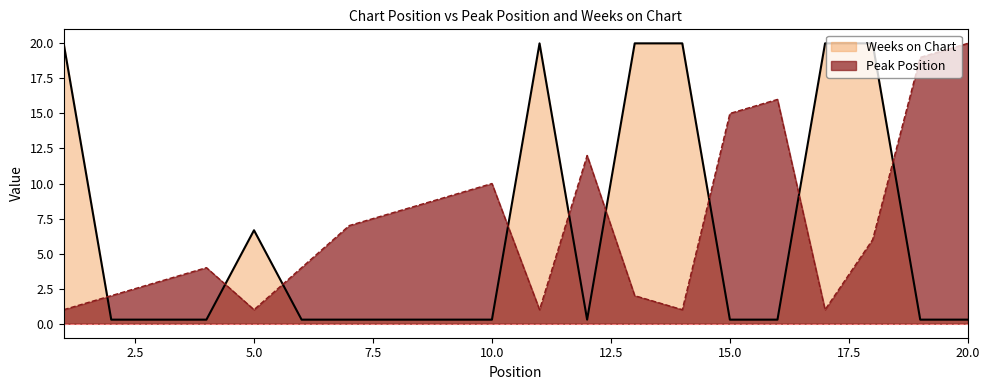

Reading left to right, list all the values displayed in this chart.

Peak Position: 1=1.0	2=2.0	3=3.0	4=4.0	5=1.0	6=4.0	7=7.0	8=8.0	9=9.0	10=10.0	11=1.0	12=12.0	13=2.0	14=1.0	15=15.0	16=16.0	17=1.0	18=6.0	19=19.0	20=20.0
Weeks on Chart: 1=20.0	2=0.3	3=0.3	4=0.3	5=6.7	6=0.3	7=0.3	8=0.3	9=0.3	10=0.3	11=20.0	12=0.3	13=20.0	14=20.0	15=0.3	16=0.3	17=20.0	18=20.0	19=0.3	20=0.3